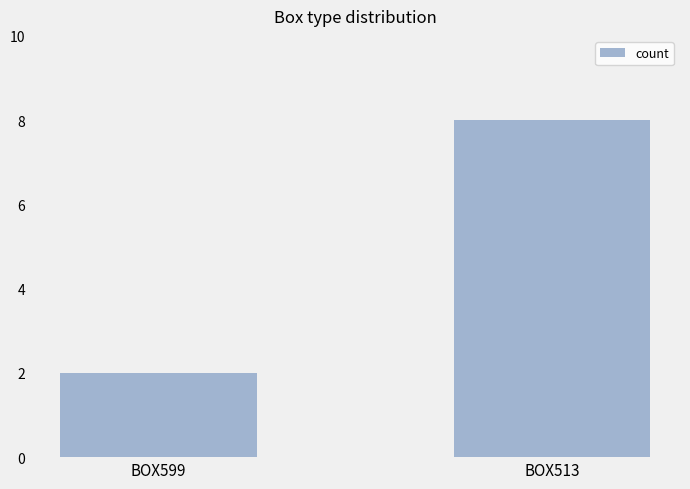

True or false: the data shows 1 at BOX599.

False